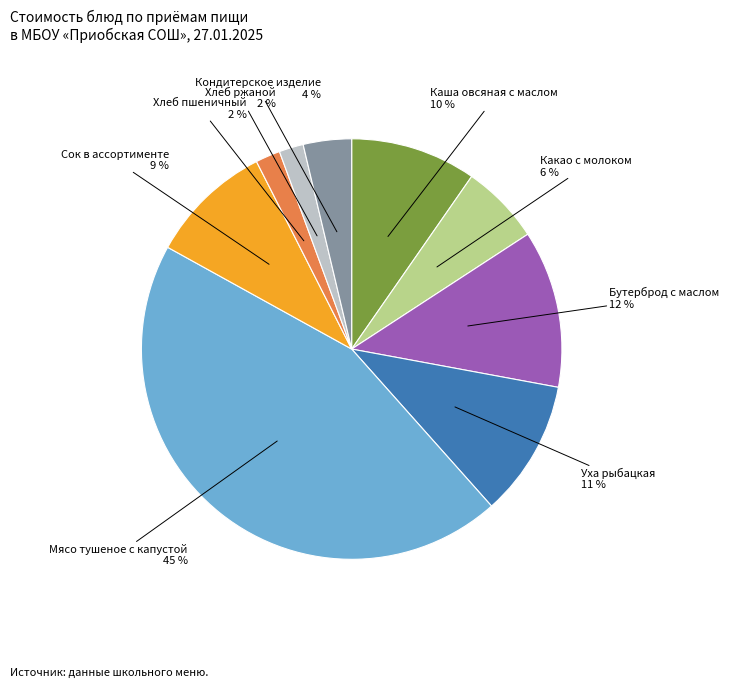

Is there a majority slice in this chart?

No